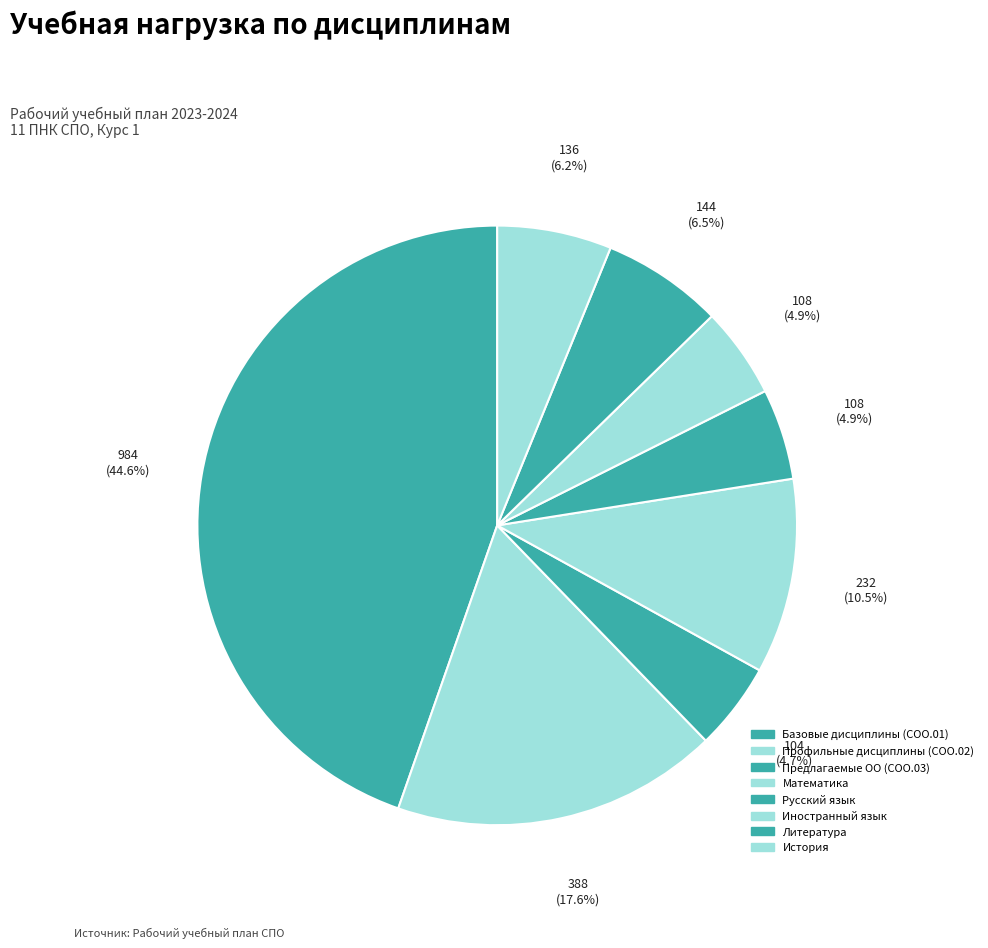

How many segments does this pie chart have?

8